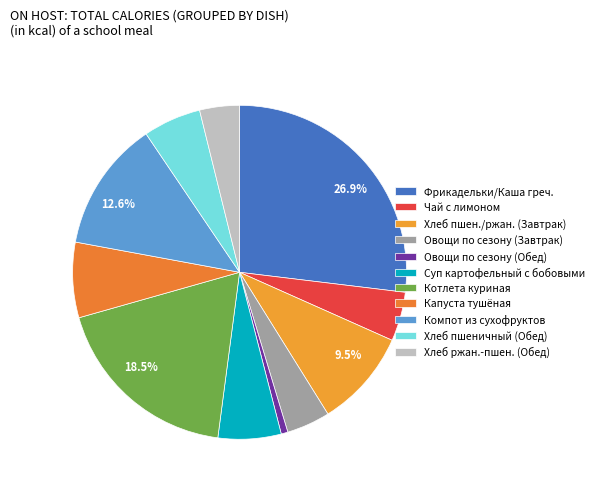

How many slices are in this pie chart?

11